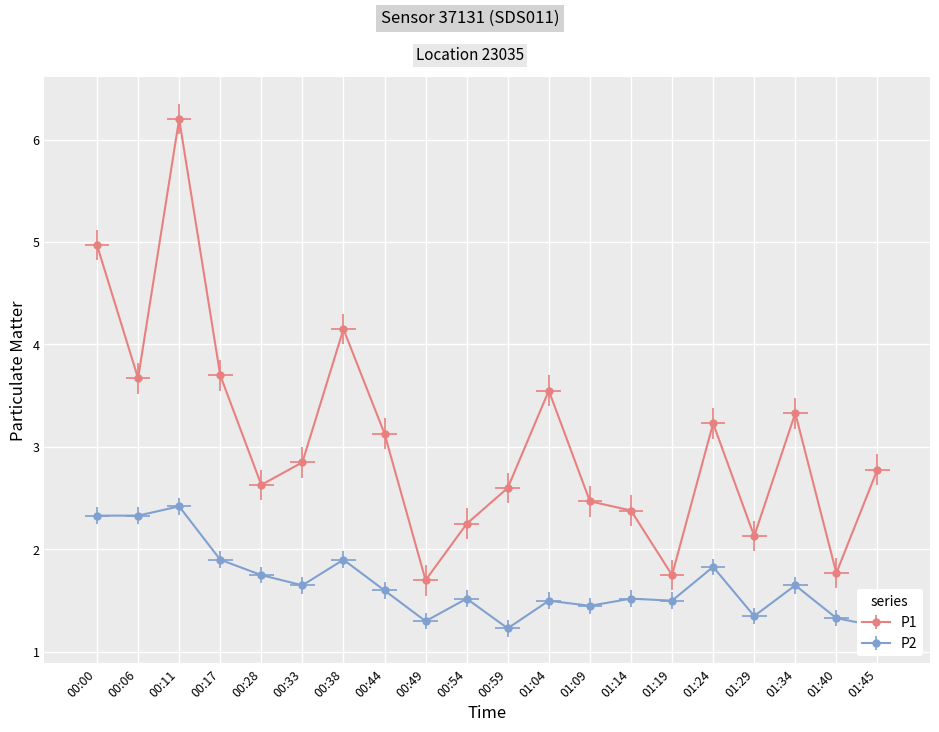

Does the chart display data point markers on the line(s)?

Yes